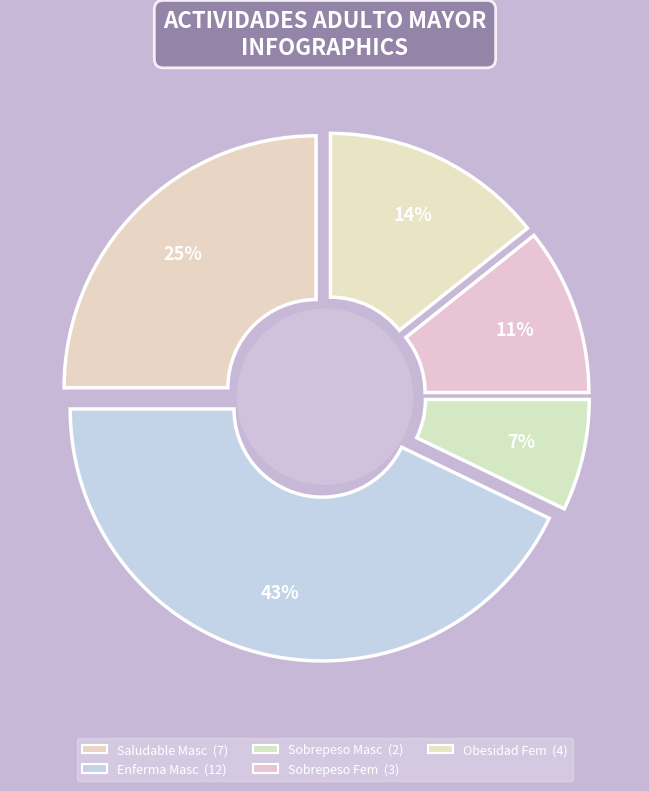

Is Obesidad Fem the majority of the pie?

No